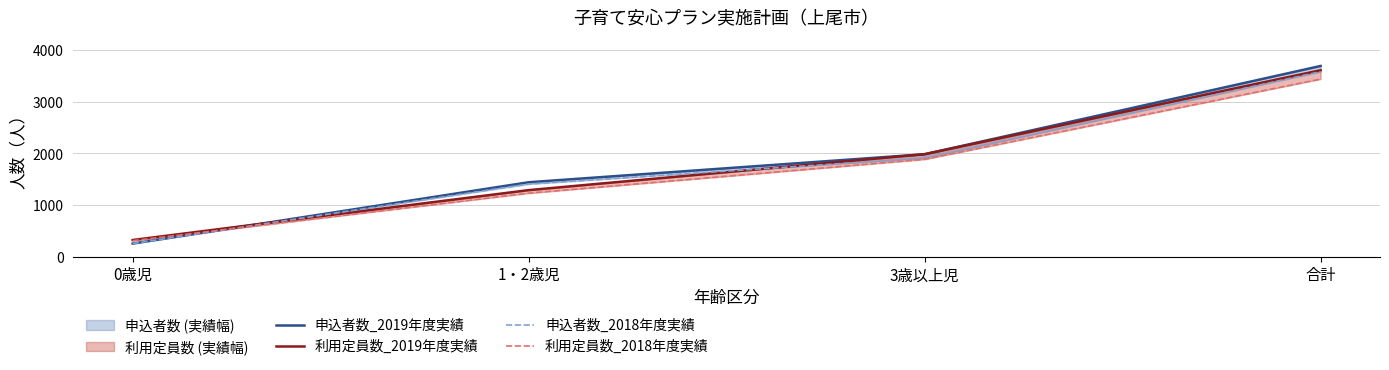

How many intersections are there between 利用定員数_2018年度実績 and 申込者数_2019年度実績?

1